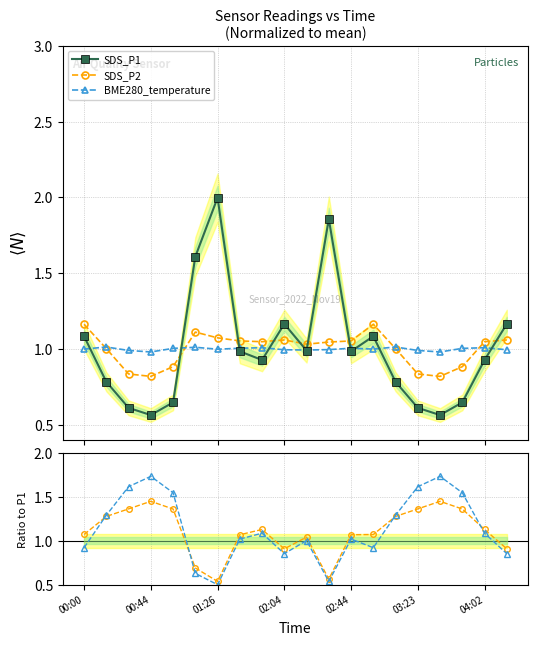

Reading left to right, what are all the values shown in this chart?

SDS_P1: 1.1	0.8	0.6	0.6	0.6	1.6	2.0	1.0	0.9	1.2	1.0	1.9	1.0	1.1	0.8	0.6	0.6	0.6	0.9	1.2
SDS_P2: 1.2	1.0	0.8	0.8	0.9	1.1	1.1	1.1	1.0	1.1	1.0	1.0	1.1	1.2	1.0	0.8	0.8	0.9	1.0	1.1
BME280_temperature: 1.0	1.0	1.0	1.0	1.0	1.0	1.0	1.0	1.0	1.0	1.0	1.0	1.0	1.0	1.0	1.0	1.0	1.0	1.0	1.0
SDS_P2 / SDS_P1: 1.1	1.3	1.4	1.5	1.4	0.7	0.5	1.1	1.1	0.9	1.0	0.6	1.1	1.1	1.3	1.4	1.5	1.4	1.1	0.9
BME_T / SDS_P1: 0.9	1.3	1.6	1.7	1.5	0.6	0.5	1.0	1.1	0.9	1.0	0.5	1.0	0.9	1.3	1.6	1.7	1.5	1.1	0.9